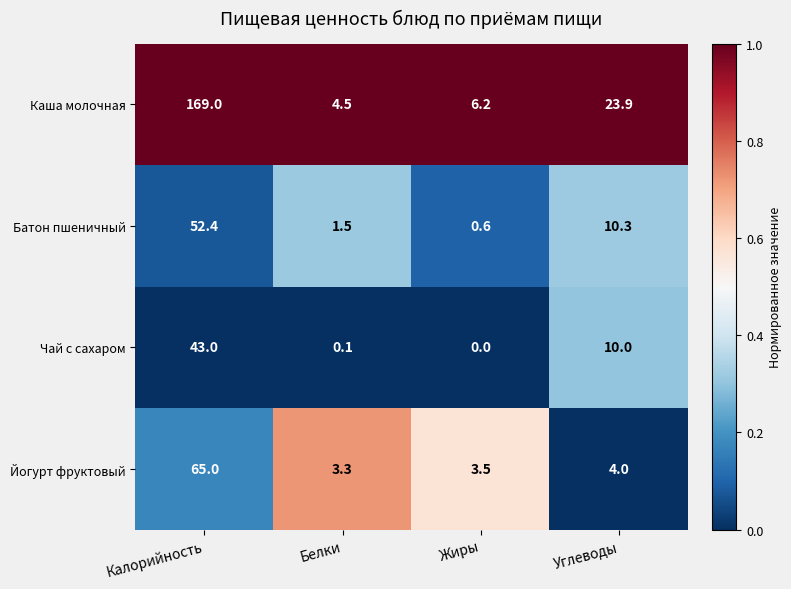

What is the difference between the highest and lowest values at Белки?

4.4